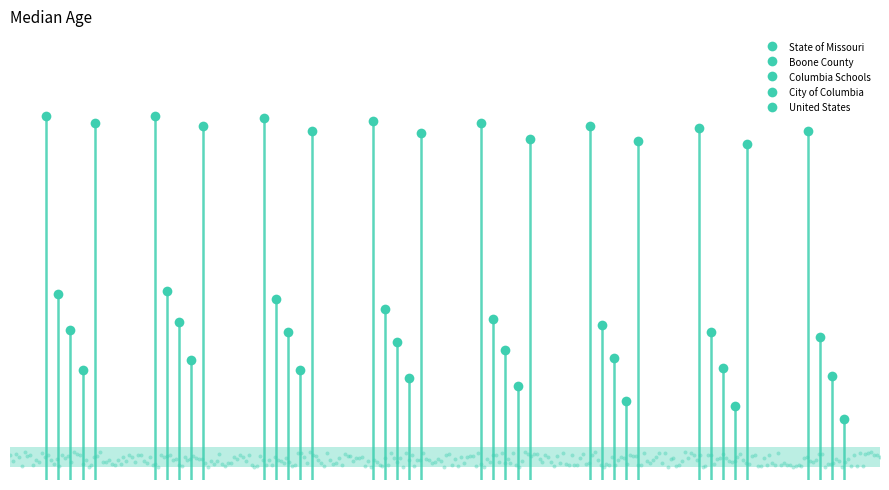

At which category is the sum across all series the highest?

2017-2021